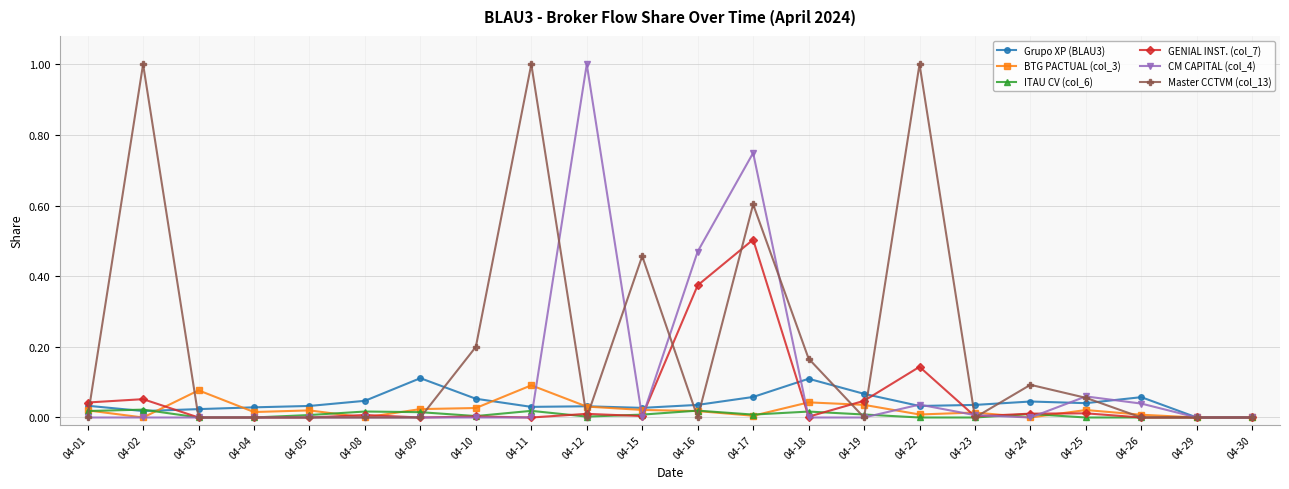

Is it true that ITAU CV (col_6) equals 0.0 at 04-10?

True